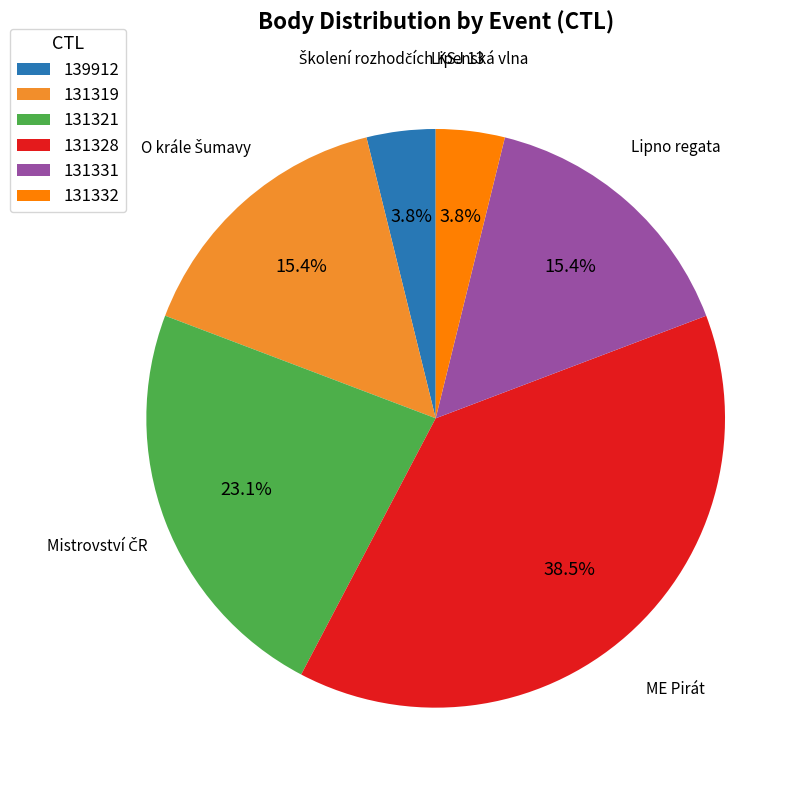

To the nearest percent, what is the average slice percentage?

17%